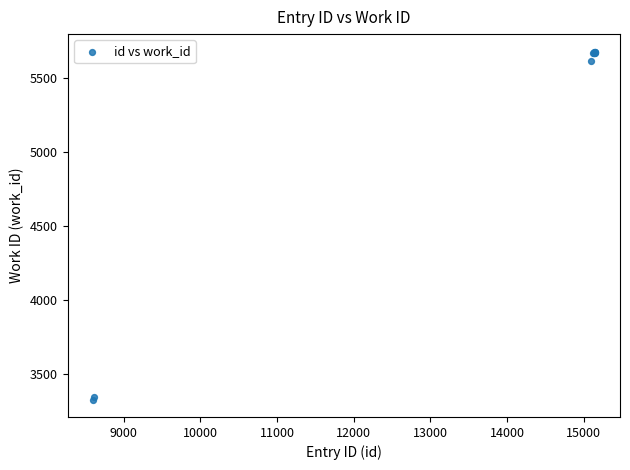

What Y value in the scatter plot is closest to 4502?

5615